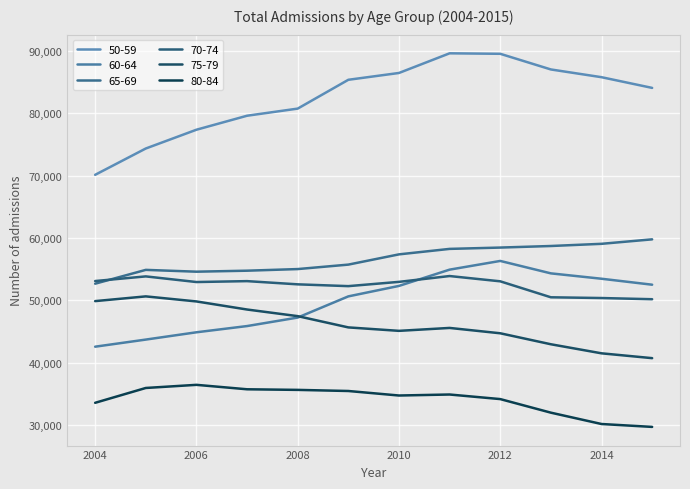

Which series has the largest range (max minus min)?

50-59